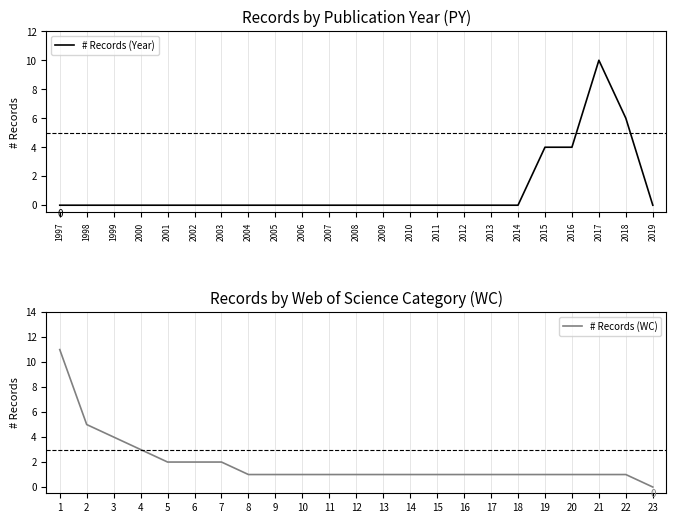

In # Records (Year), how many points are higher than both neighbors (excluding endpoints)?

1